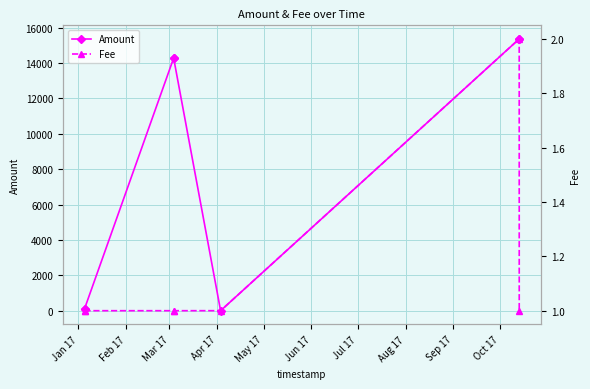

True or false: Amount has more than 2 points higher than both neighbors.

False